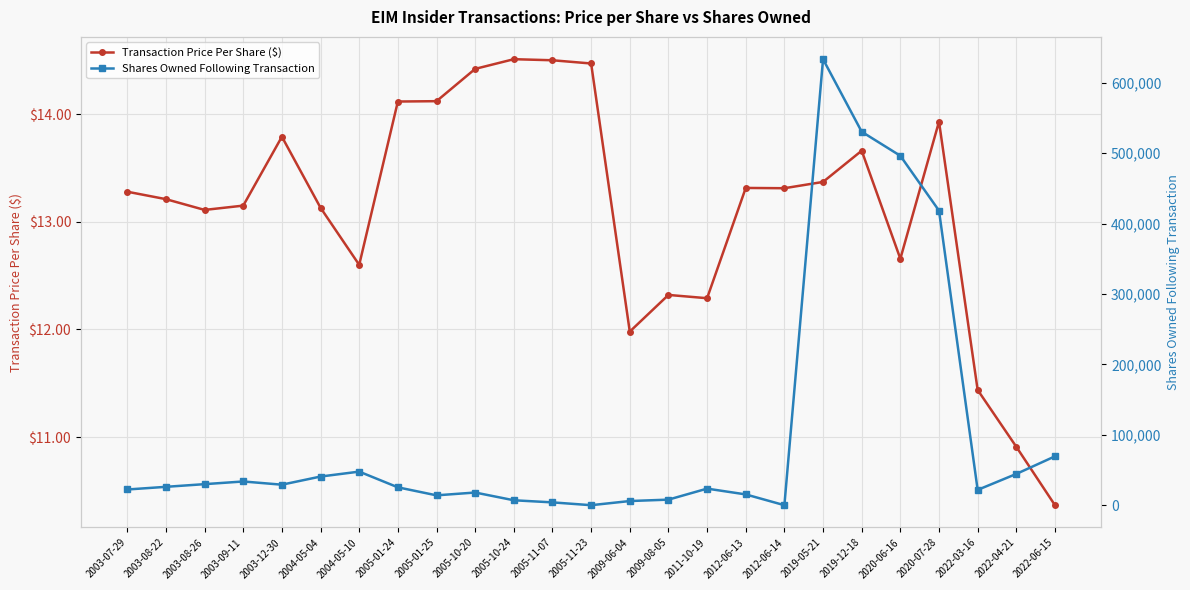

What is the maximum value for Shares Owned Following Transaction?

633589.0